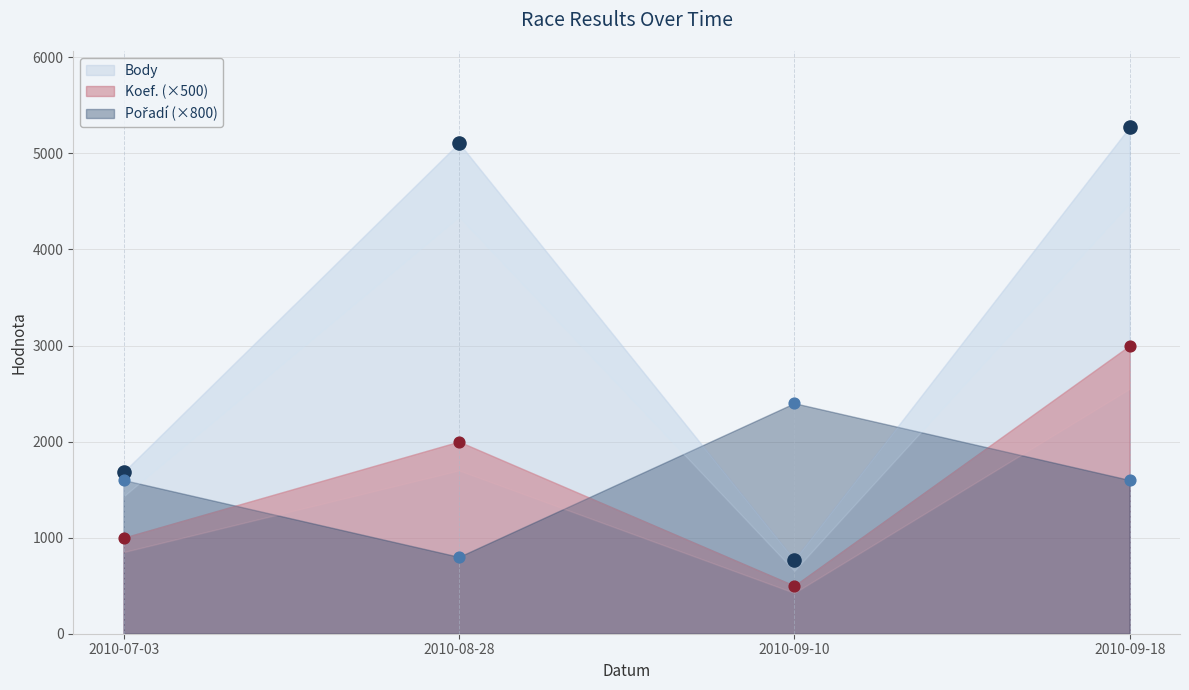

Which series reaches the maximum Y coordinate?

Body